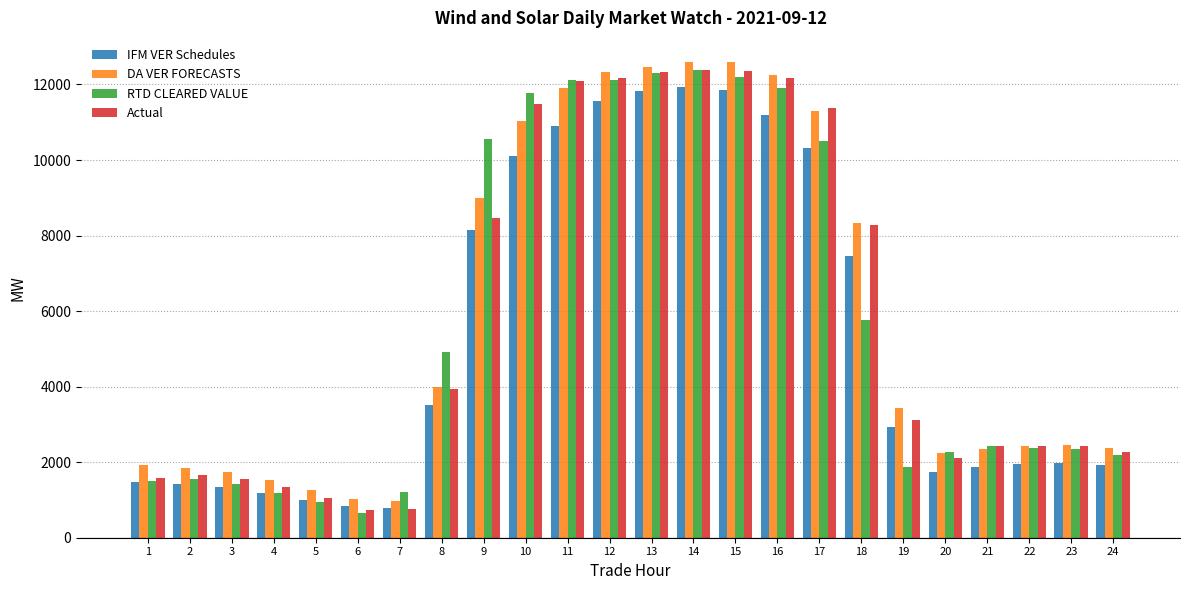

Which series changed the most between 8 and 15?

DA VER FORECASTS